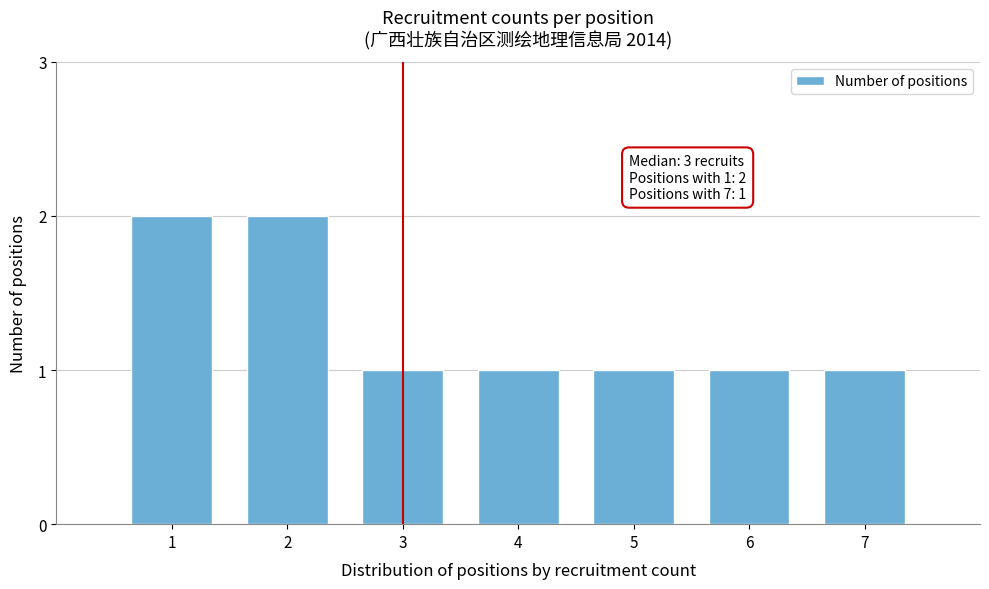

Reading left to right, transcribe all the data shown in this chart.

1=2	2=2	3=1	4=1	5=1	6=1	7=1